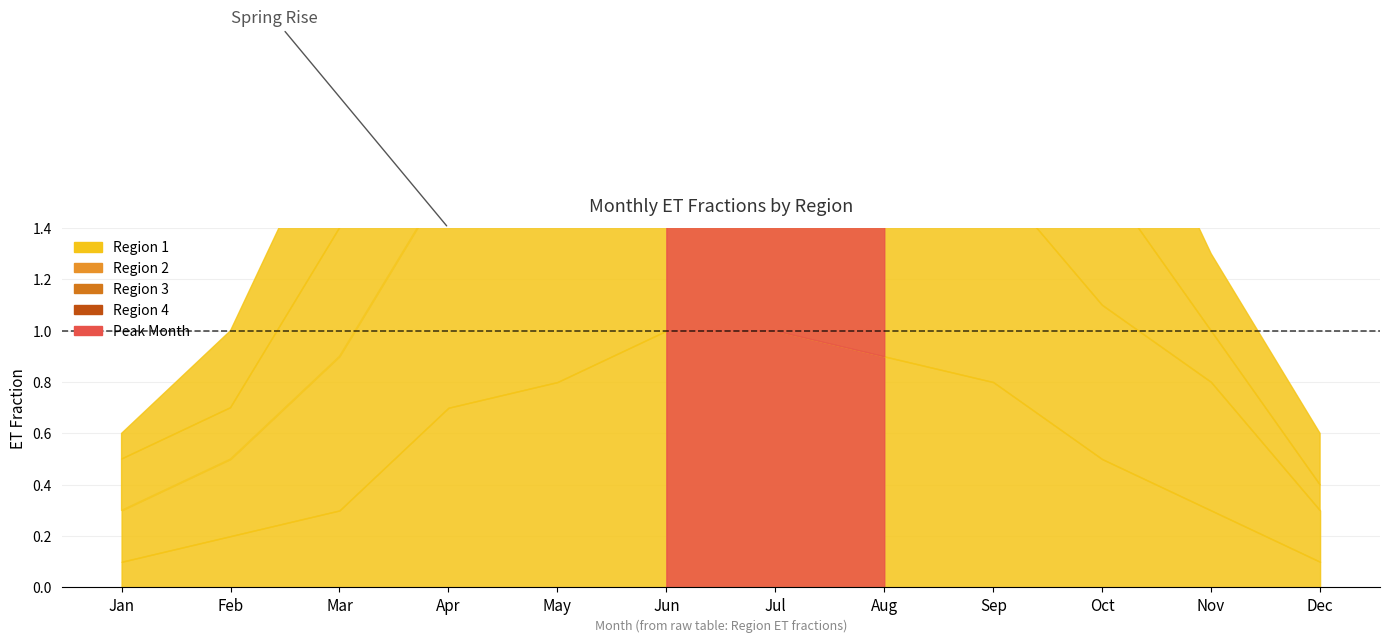

At which category does Region 3 reach its first local peak?

Jul